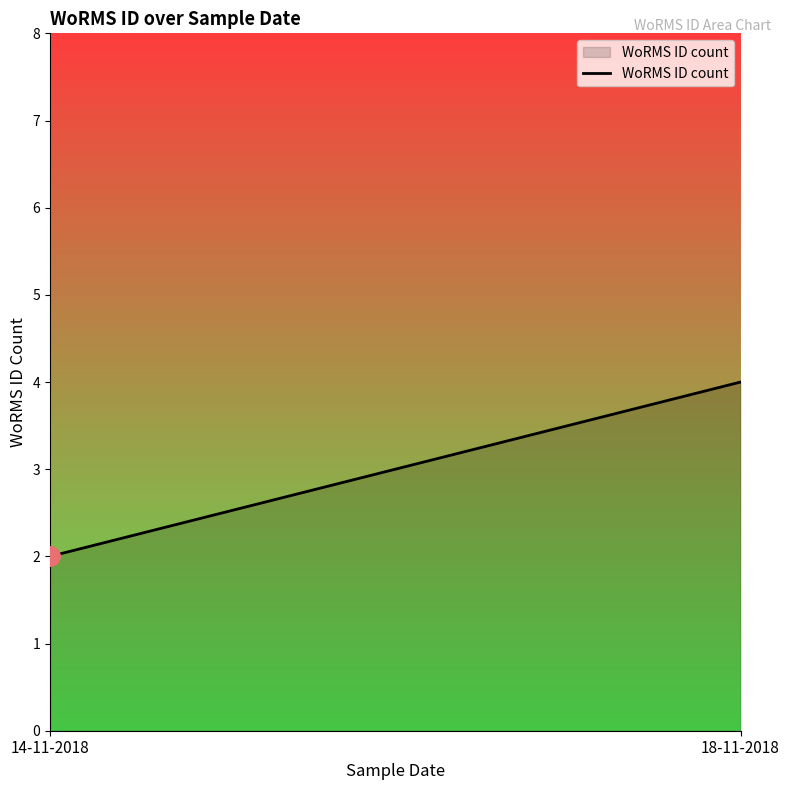

What is the ratio of the value at 18-11-2018 to the value at 14-11-2018?

2.0